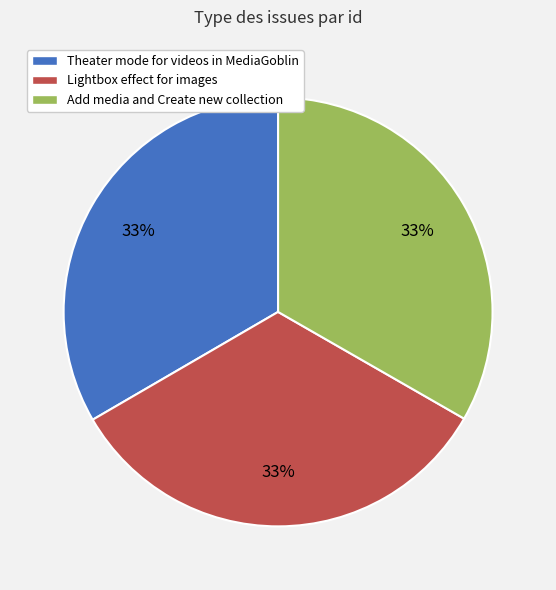

What percentage is the Theater mode for videos in MediaGoblin slice, to the nearest percent?

33%